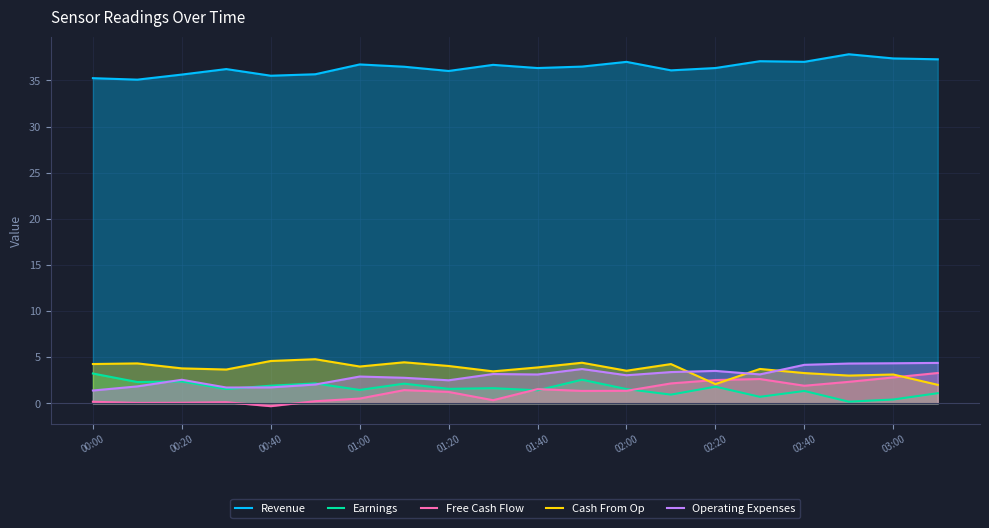

True or false: Revenue and Cash From Op intersect in this chart.

False